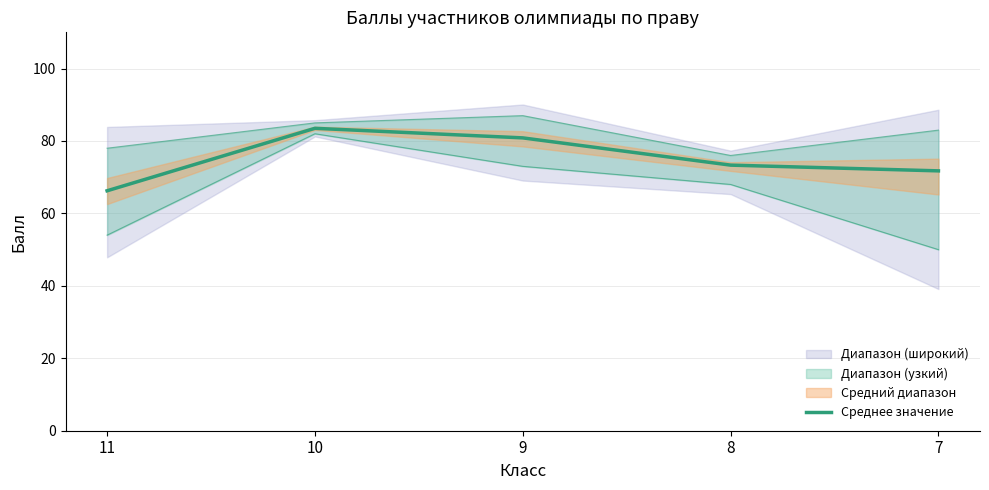

Does the chart have visible grid lines?

Yes